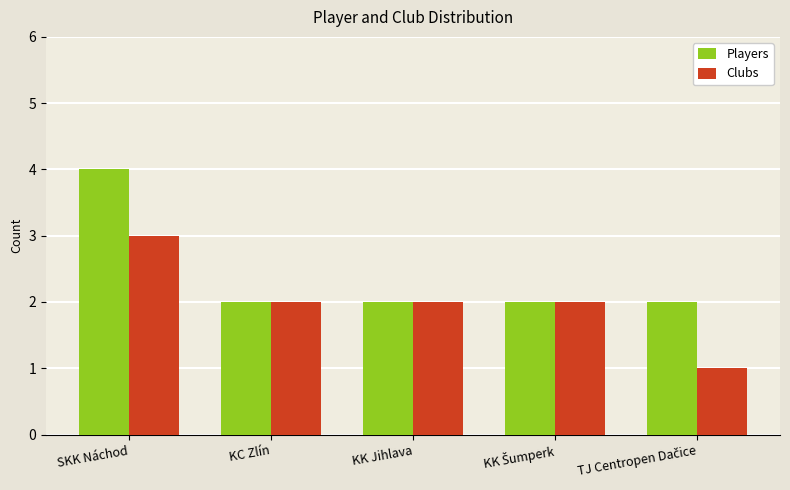

Reading left to right, extract all data points from this chart.

Players: 4	2	2	2	2
Clubs: 3	2	2	2	1